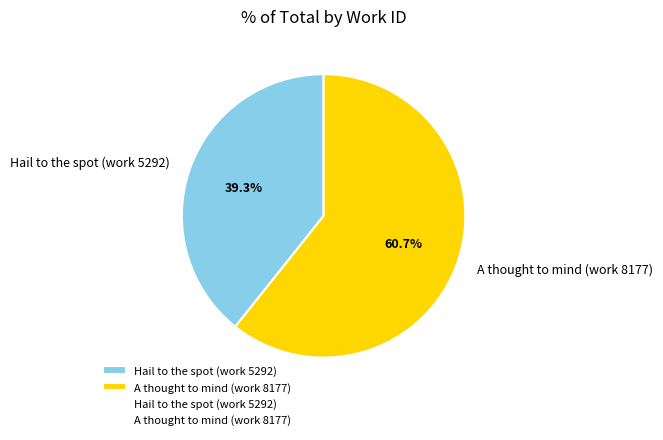

Is the sum of Hail to the spot (work 5292) and A thought to mind (work 8177) greater than half?

Yes